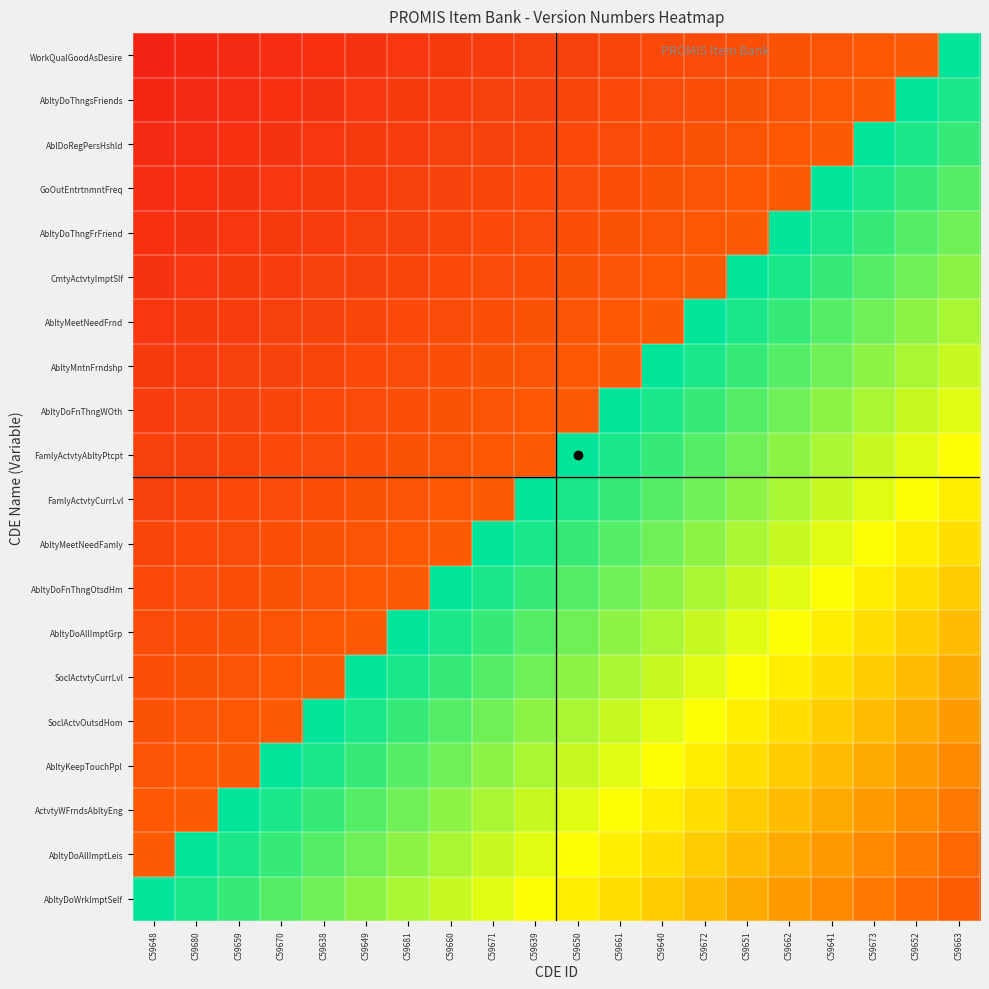

What is the spread (max minus min) of values at C59648?

0.9